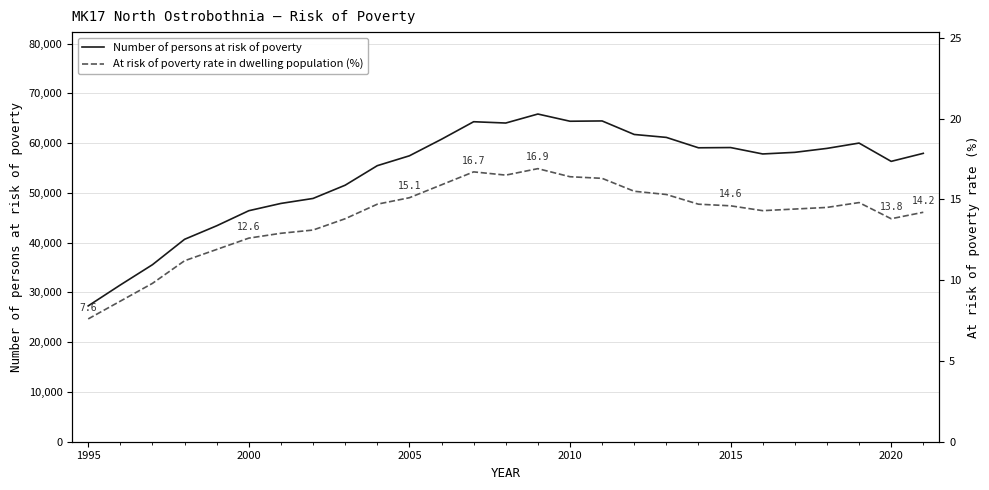

Which category has the lowest value in the Number of persons at risk of poverty series?

1995